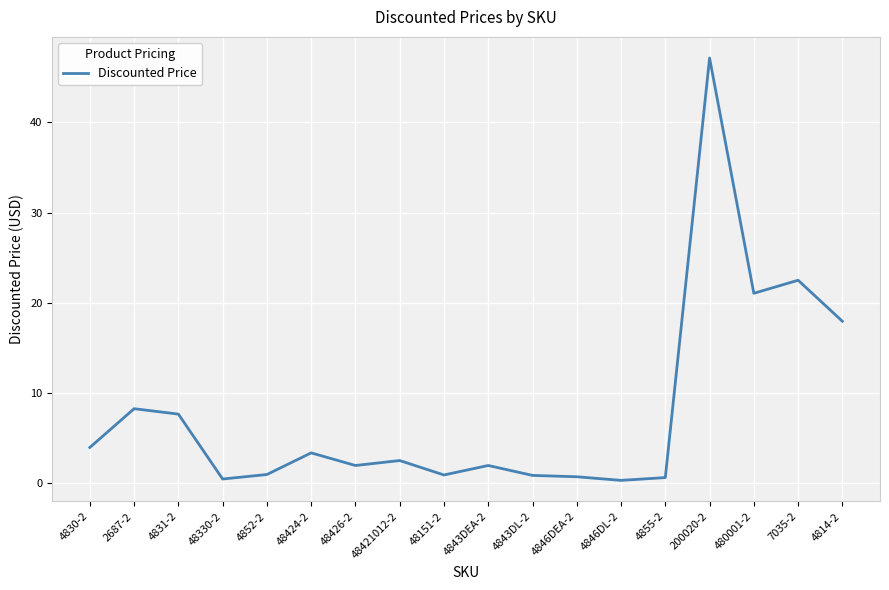

Which category has the highest value across all series?

200020-2